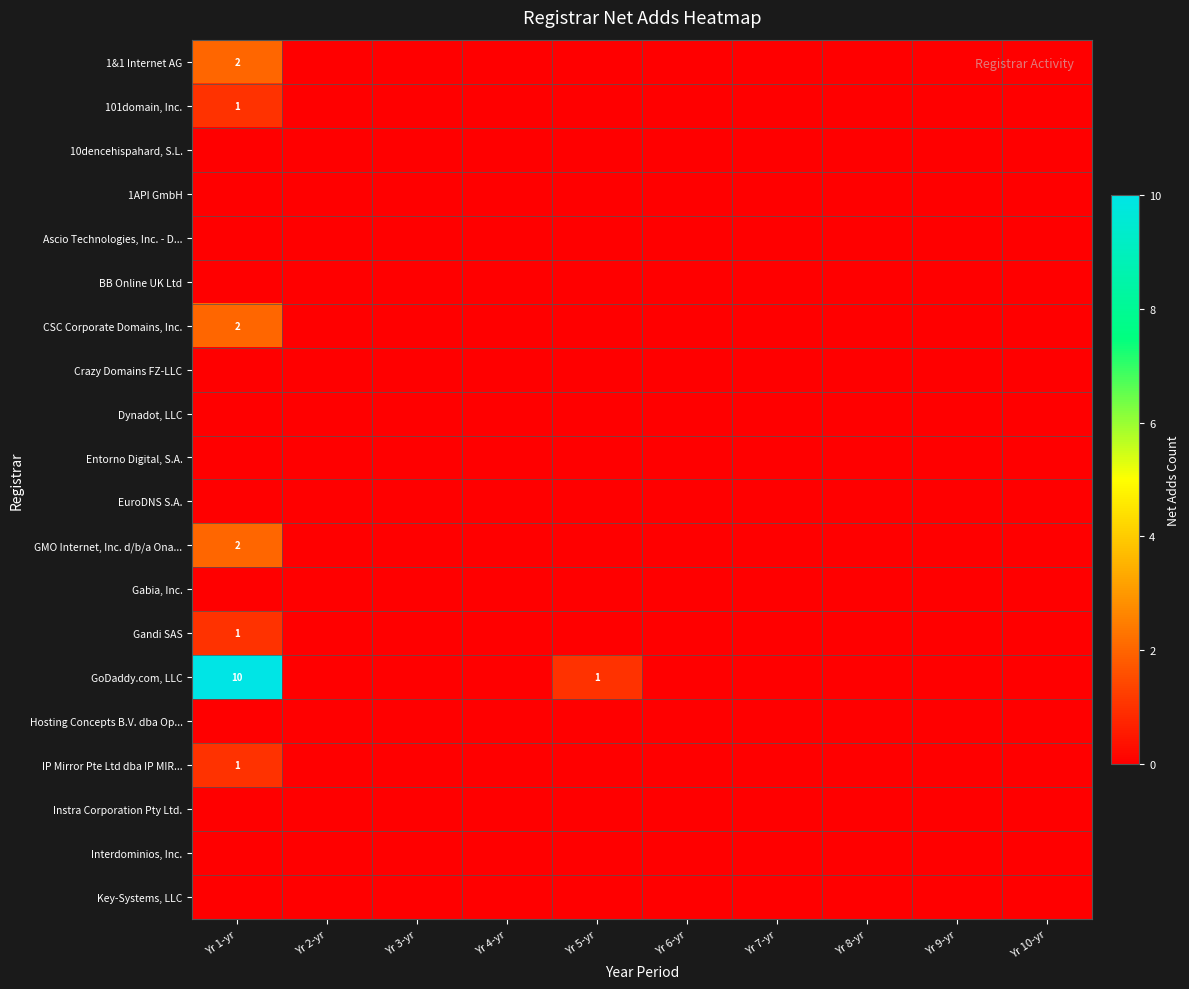

Which has a higher value, Yr 4-yr or Yr 7-yr?

Yr 4-yr